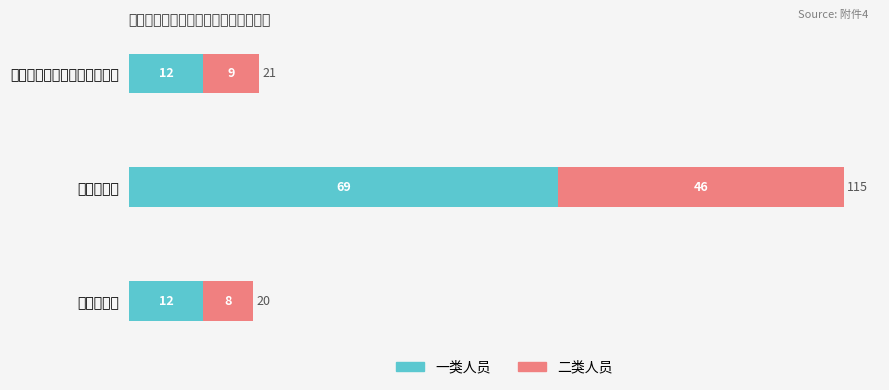

Reading left to right, what are all the values shown in this chart?

一类人员: 12	69	12
二类人员: 8	46	9